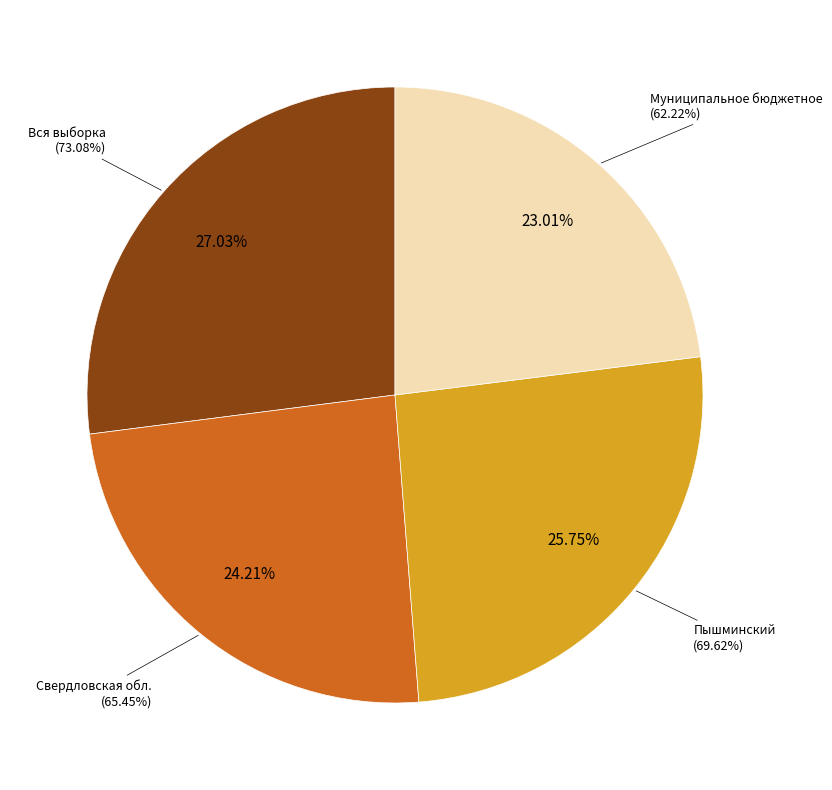

What is the total percentage of Муниципальное бюджетное and Вся выборка?

50.0%